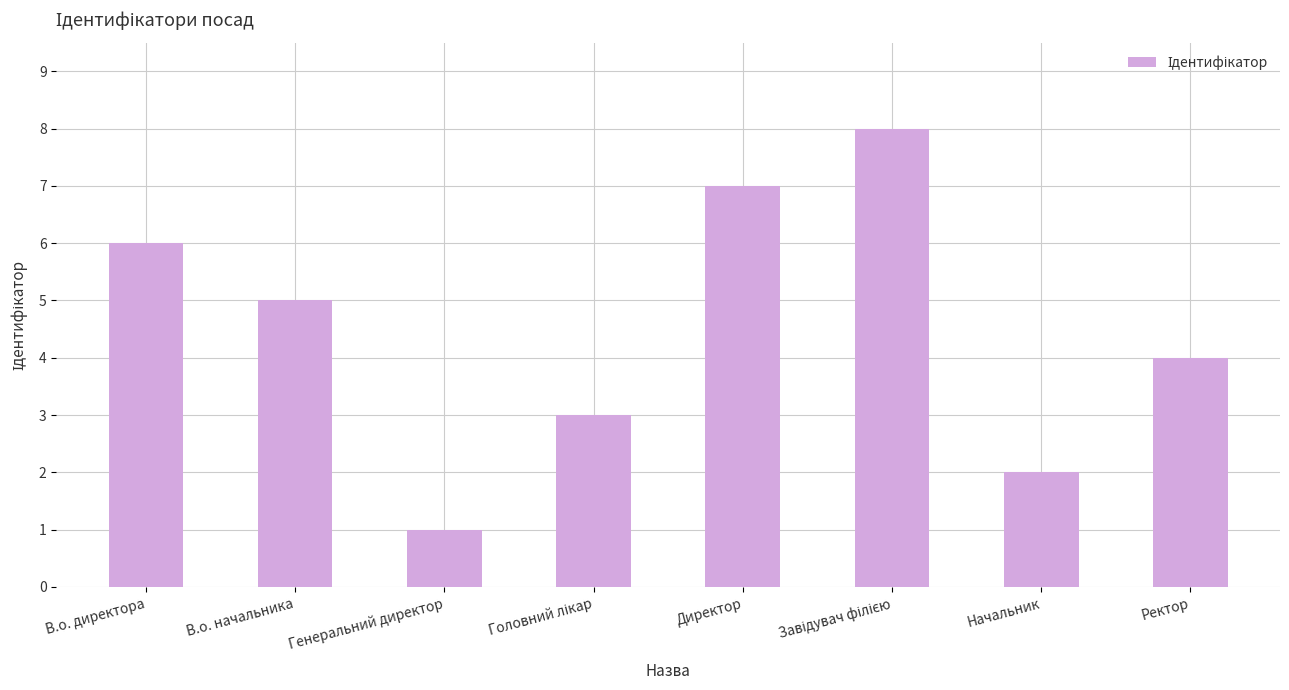

What is the change in value from В.о. директора to Начальник?

-4